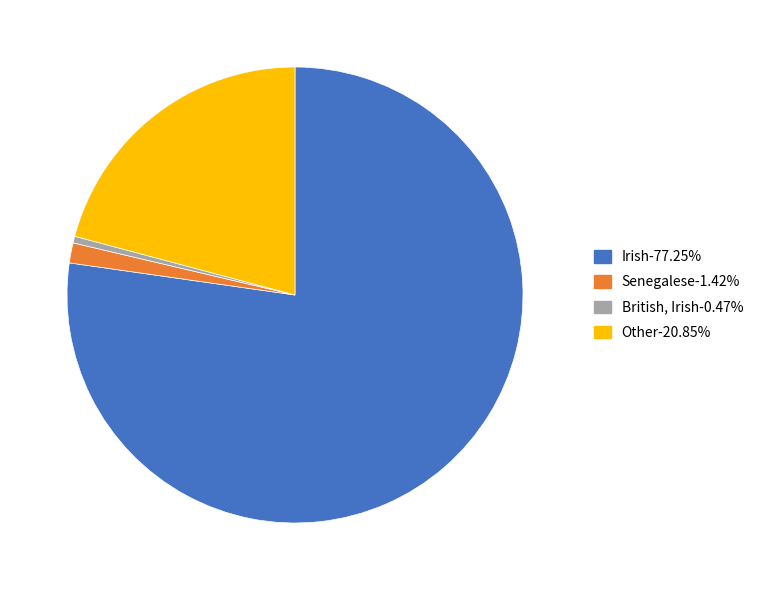

Rank the categories by value from lowest to highest.

British, Irish, Senegalese, Other, Irish